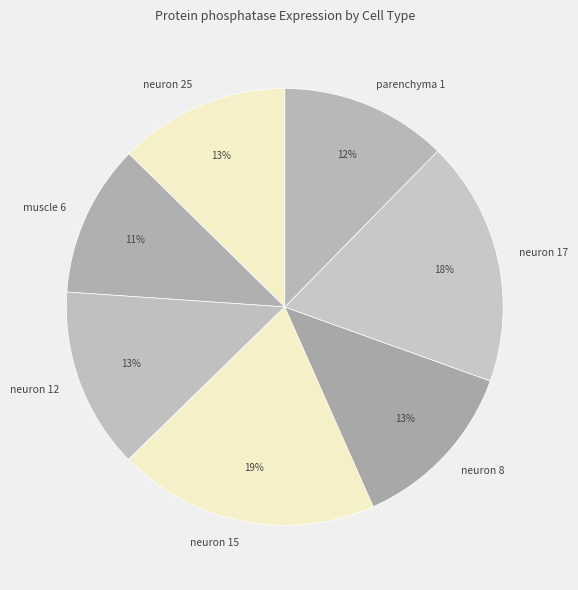

Do neuron 8 and neuron 25 together represent more than half of the pie?

No